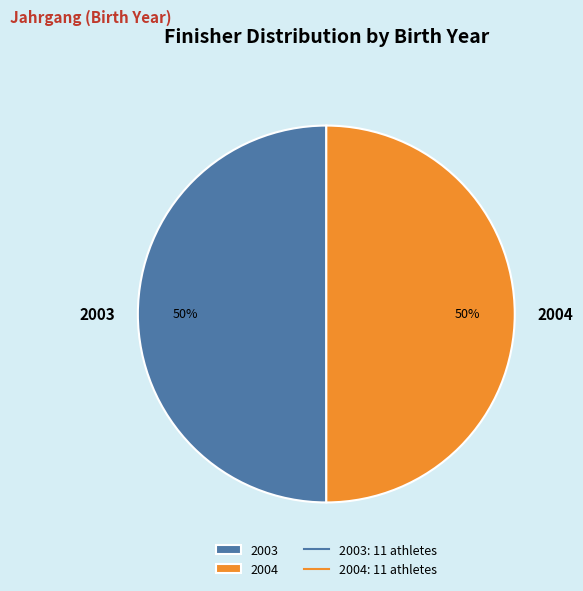

Combined, do 2004 and 2003 account for over 50%?

Yes